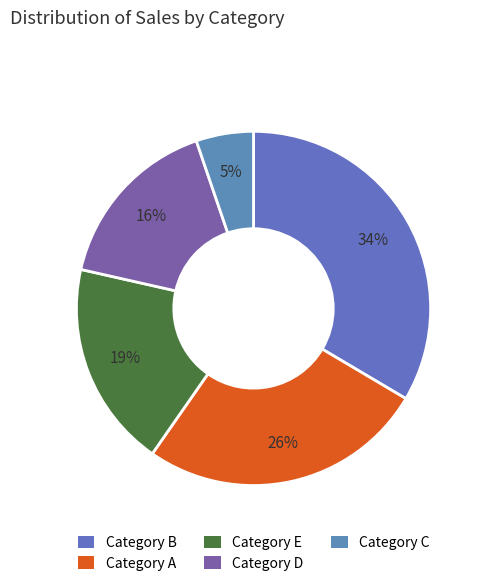

How many slices are in this pie chart?

5